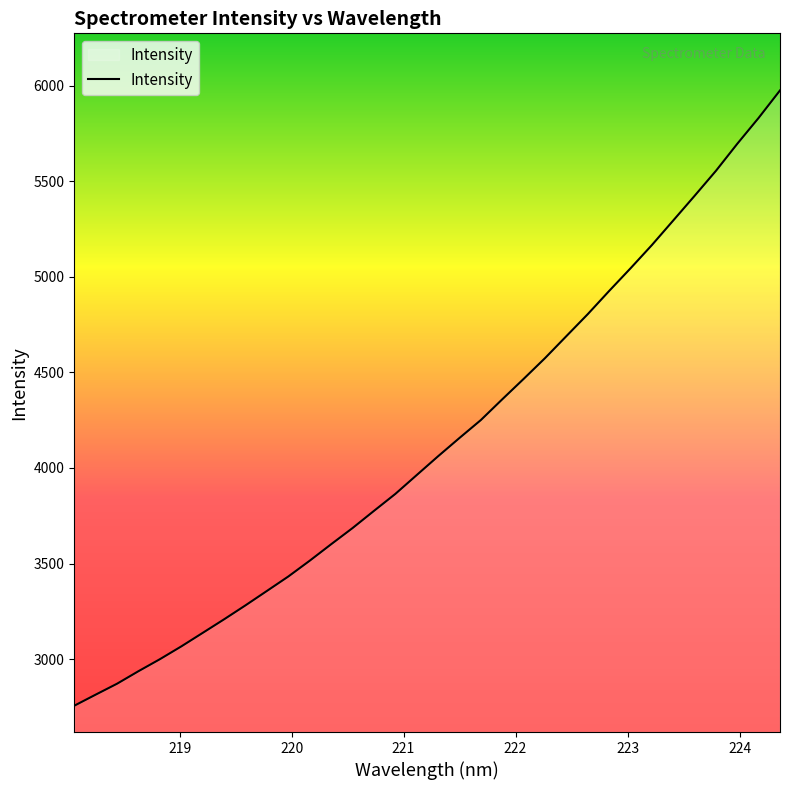

How many categories are shown in the chart?

34